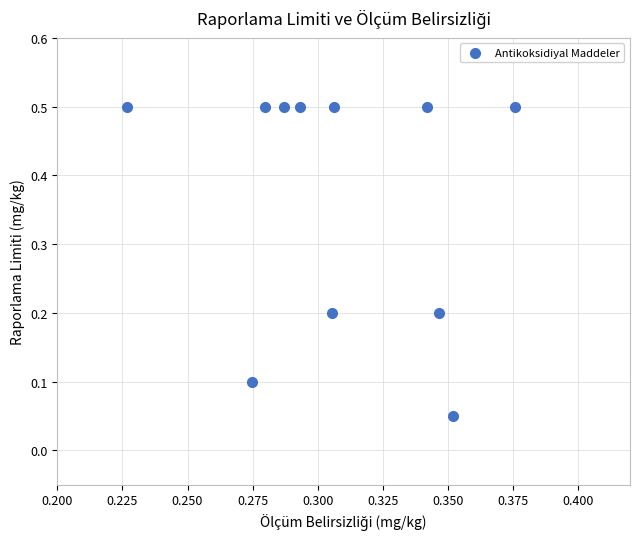

What is the average X value?

0.3